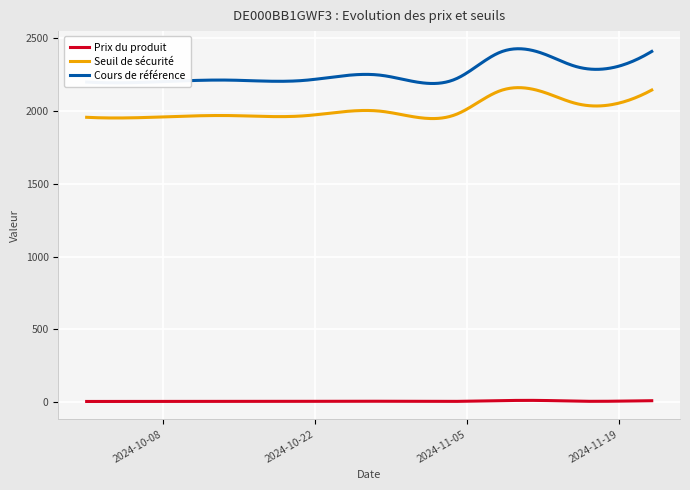

Which series has the largest range (max minus min)?

Cours de référence